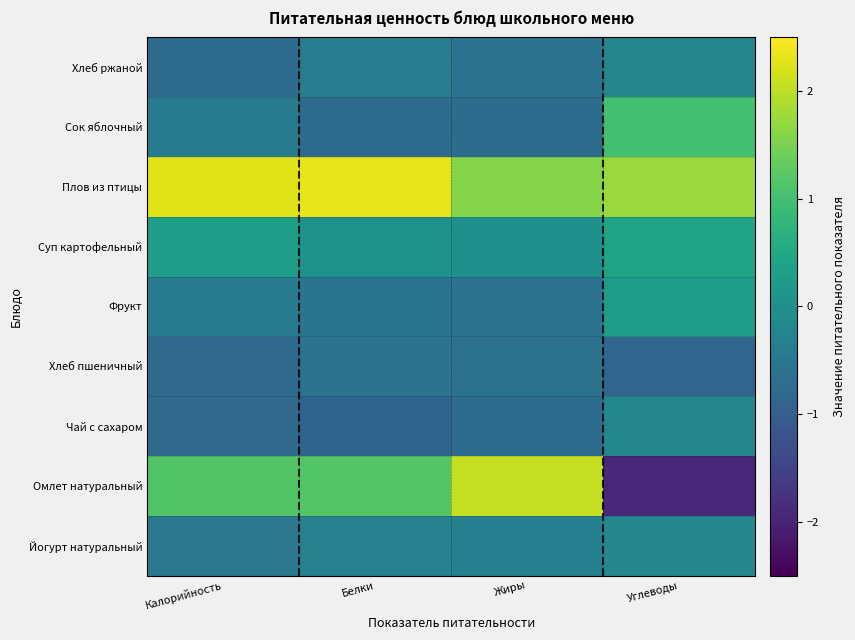

At which category is the sum across all series the highest?

Белки